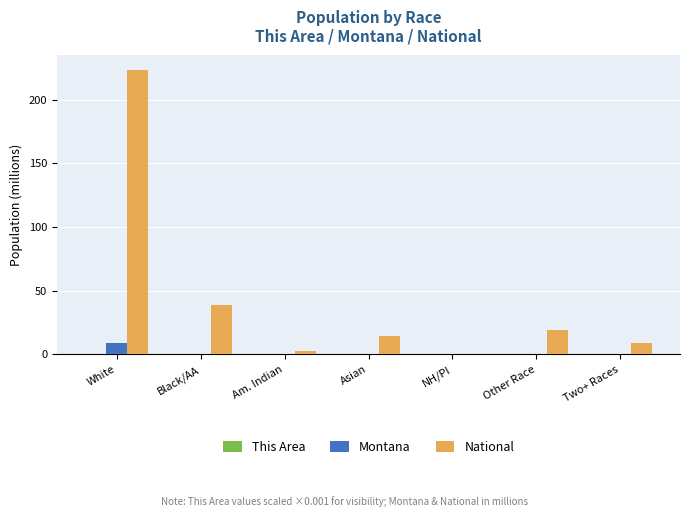

Which series has the largest total across all categories?

National